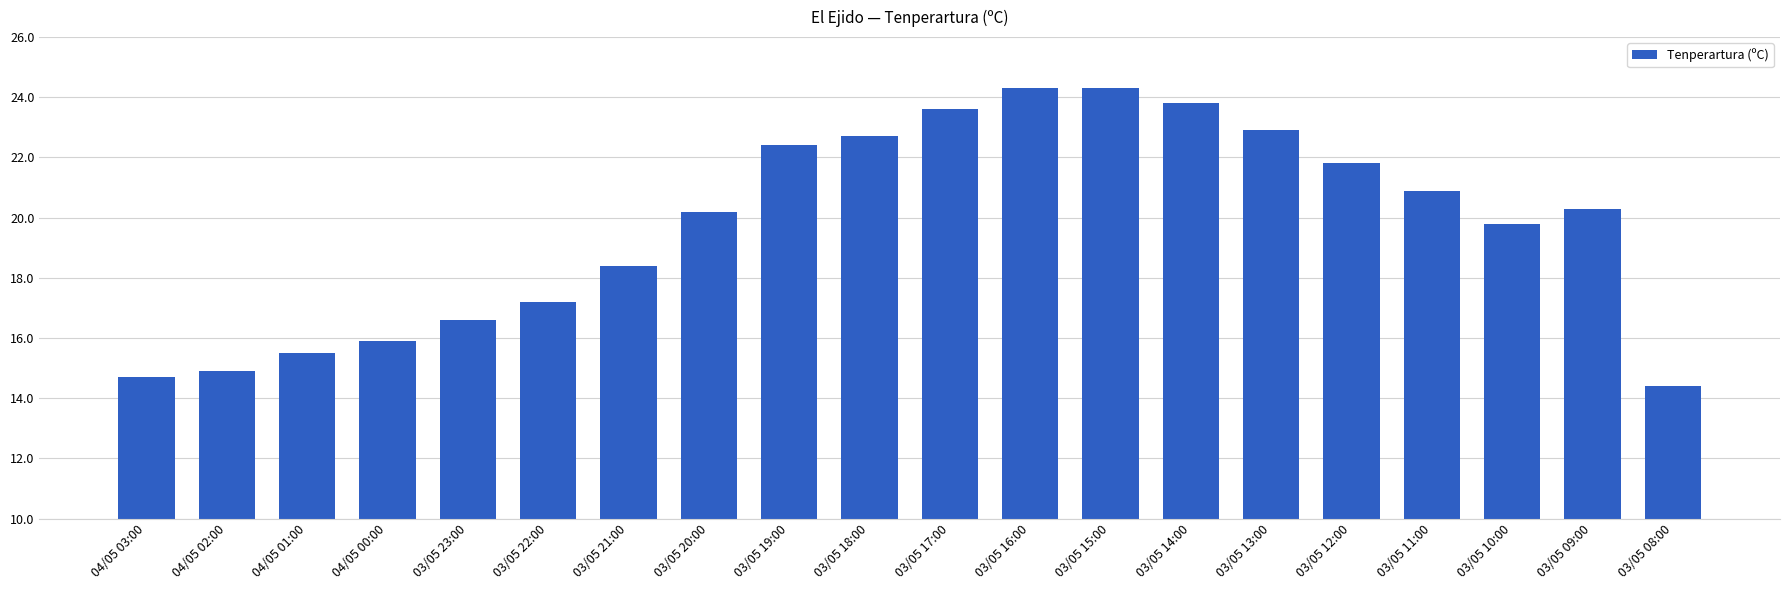

Reading left to right, what are all the values shown in this chart?

04/05 03:00=14.7	04/05 02:00=14.9	04/05 01:00=15.5	04/05 00:00=15.9	03/05 23:00=16.6	03/05 22:00=17.2	03/05 21:00=18.4	03/05 20:00=20.2	03/05 19:00=22.4	03/05 18:00=22.7	03/05 17:00=23.6	03/05 16:00=24.3	03/05 15:00=24.3	03/05 14:00=23.8	03/05 13:00=22.9	03/05 12:00=21.8	03/05 11:00=20.9	03/05 10:00=19.8	03/05 09:00=20.3	03/05 08:00=14.4